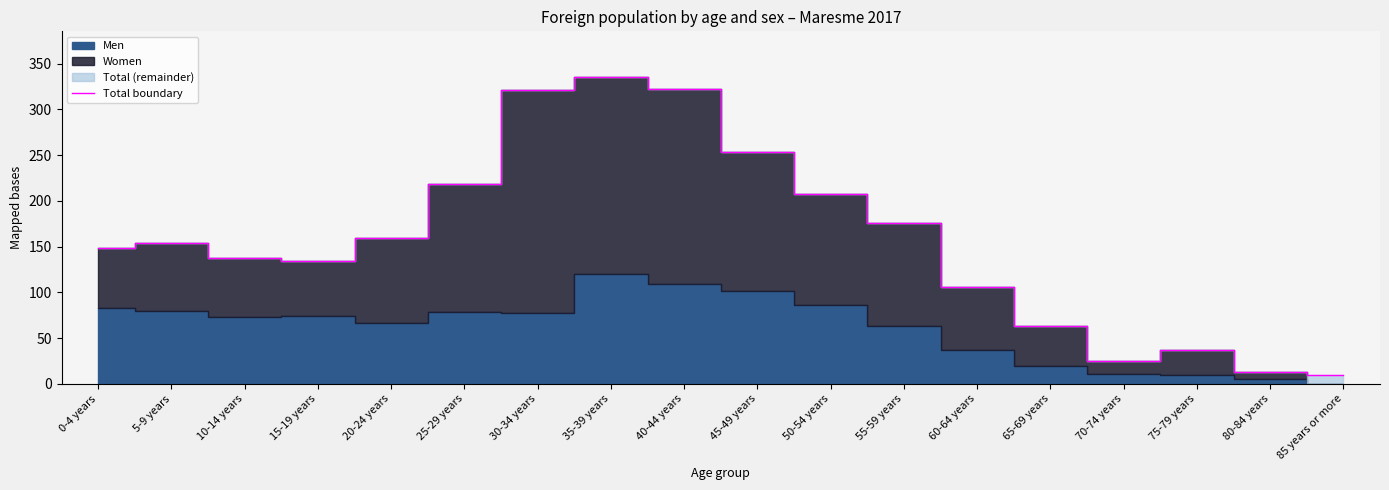

At which category does the data reach its first local peak?

5-9 years